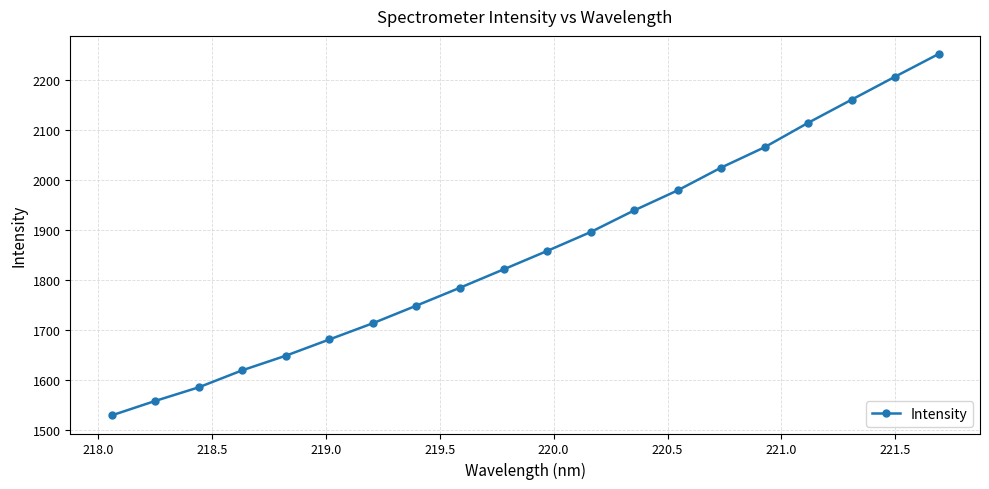

How many data points are less than 1858?

10